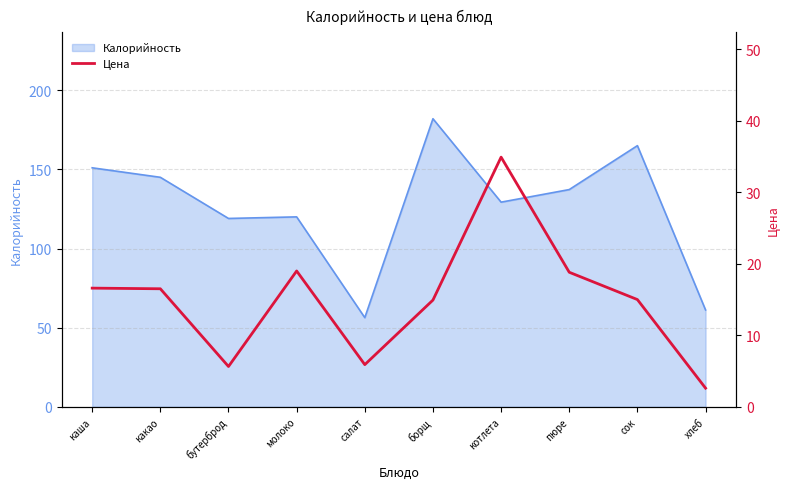

Where is the data nearest to the value 18?

пюре